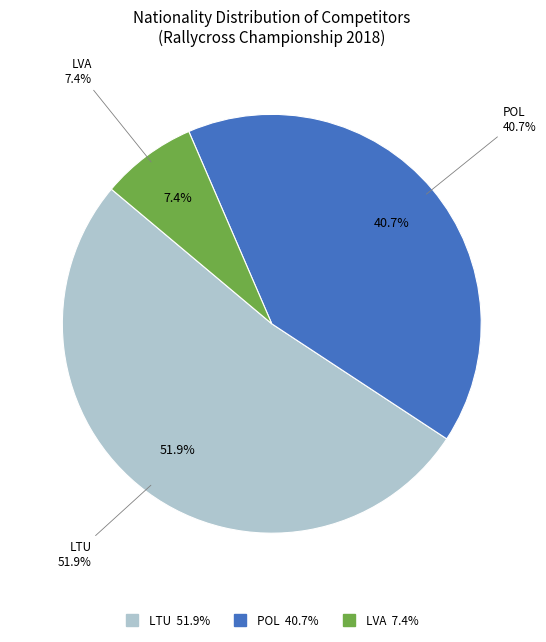

The LTU slice represents 53% of the pie. True or false?

False